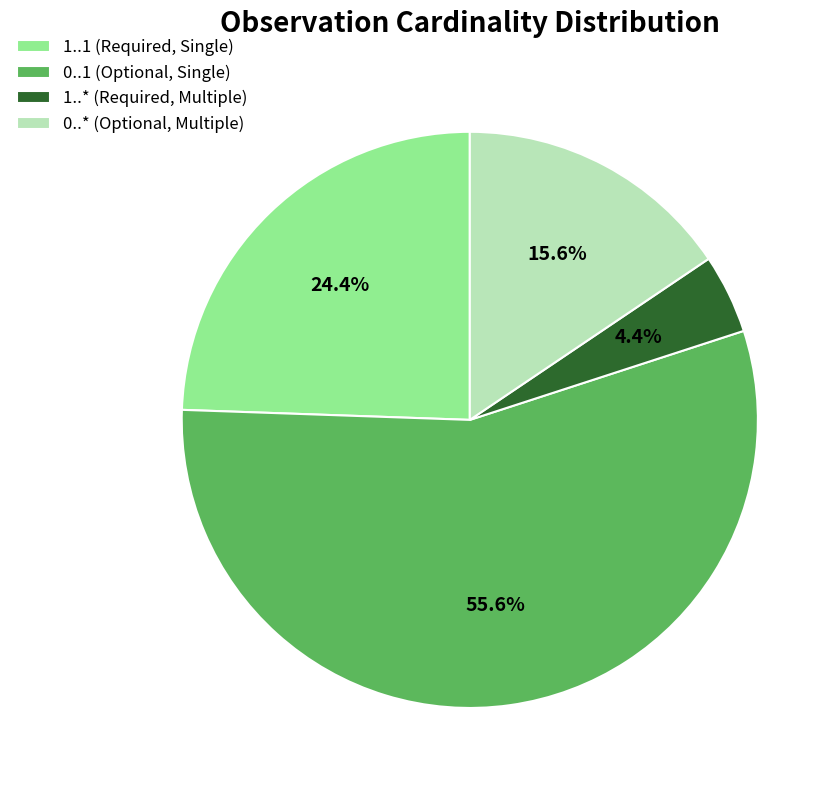

Is 0..1 (Optional, Single) the majority of the pie?

Yes